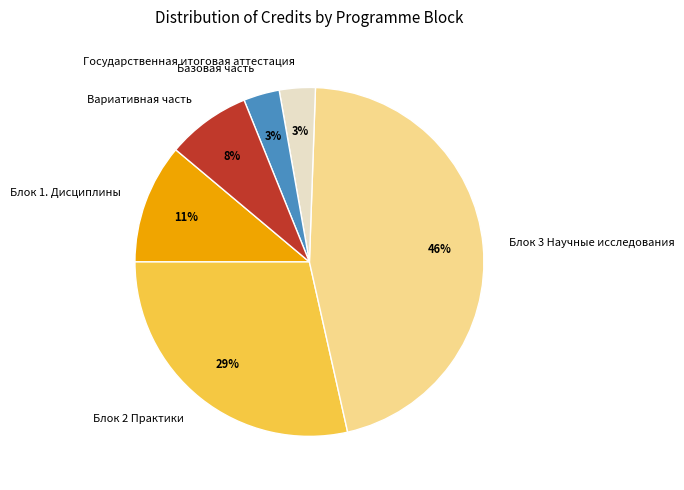

Is the sum of Блок 1. Дисциплины and Блок 2 Практики greater than half?

No